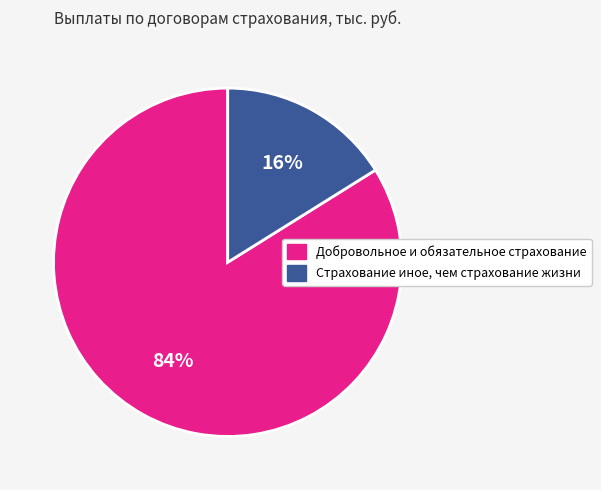

Combined, do Страхование иное, чем страхование жизни and Добровольное и обязательное страхование account for over 50%?

Yes